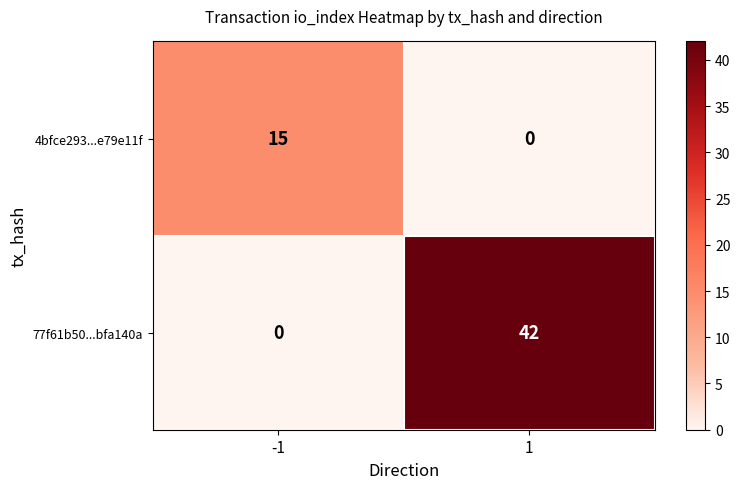

What is the maximum value shown in the chart?

42